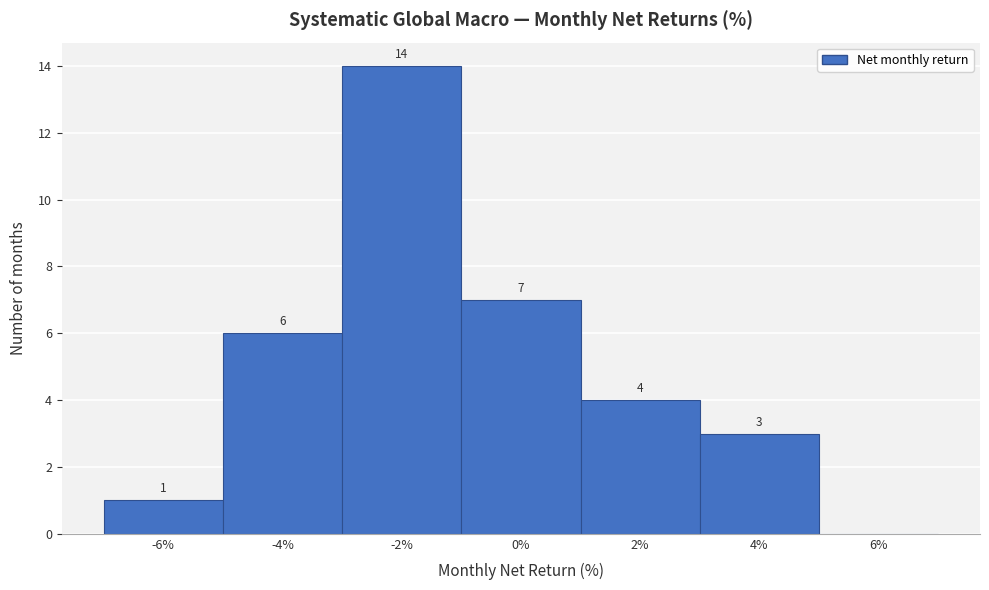

Reading right to left, extract all data points from this chart.

6%=0	4%=3	2%=4	0%=7	-2%=14	-4%=6	-6%=1